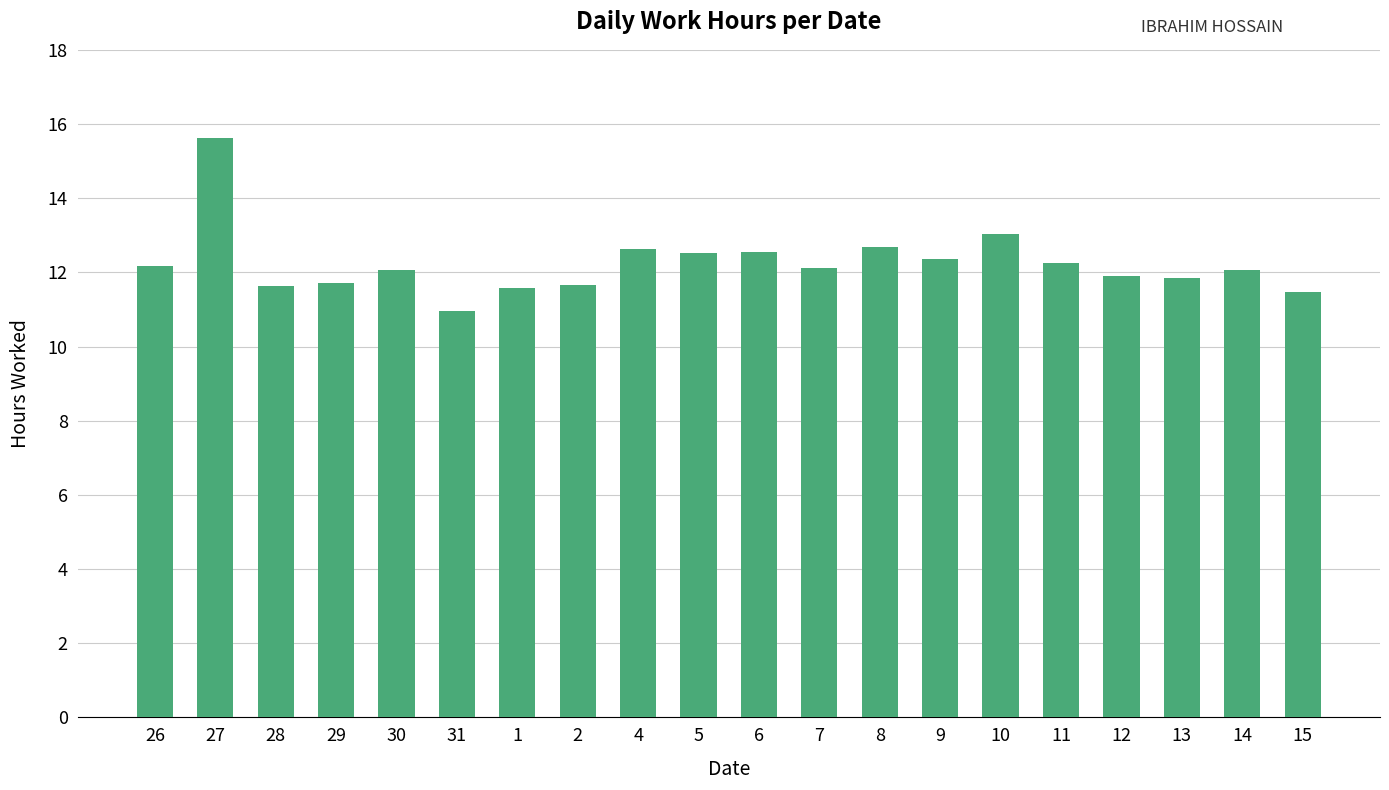

The chart shows a value of 11.6 at 28. True or false?

True